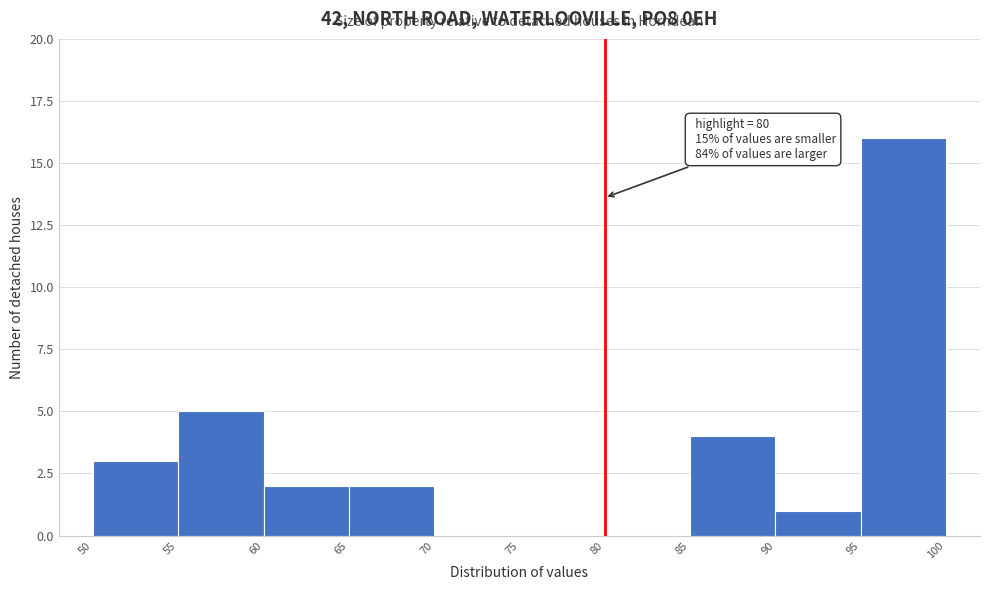

Over which range of the x-axis is the bar tallest?

95 to 100